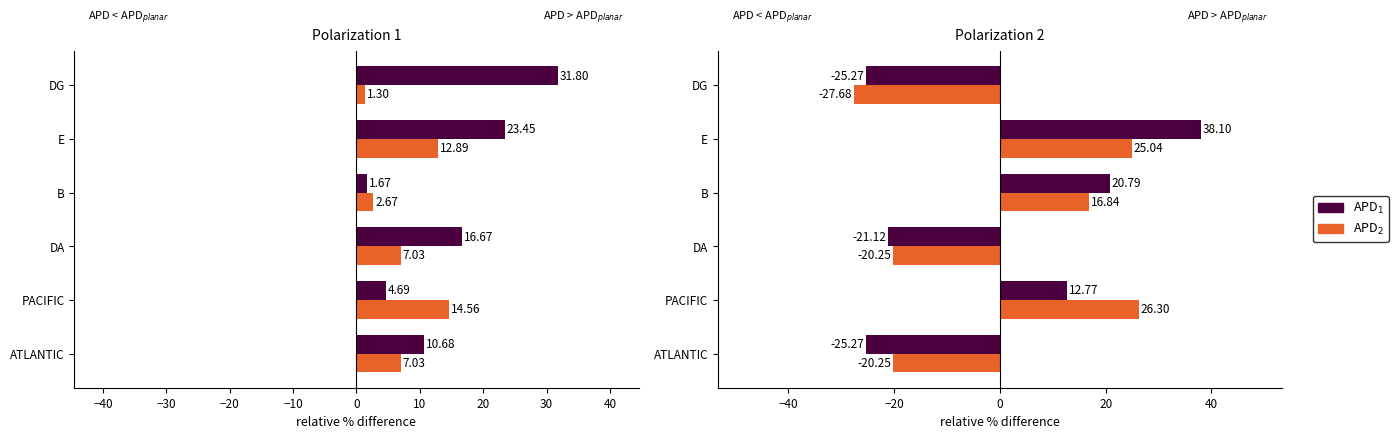

How many data points in APD_1 are less than 12?

3